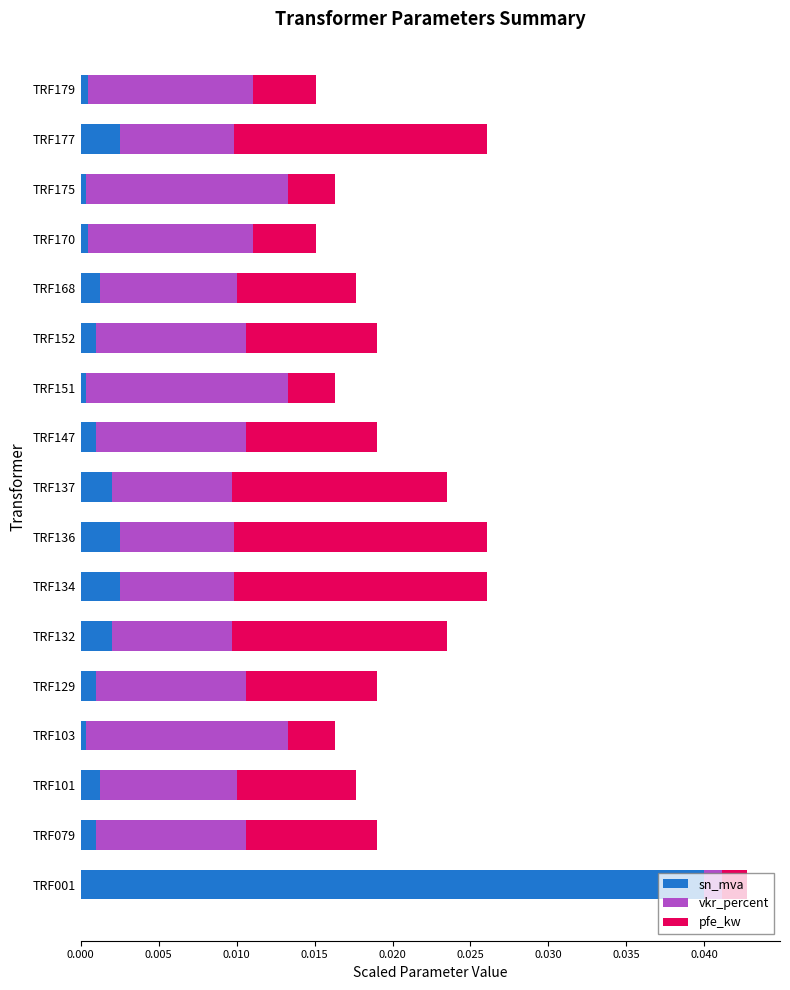

The sn_mva series shows 0.0 at TRF132. True or false?

True